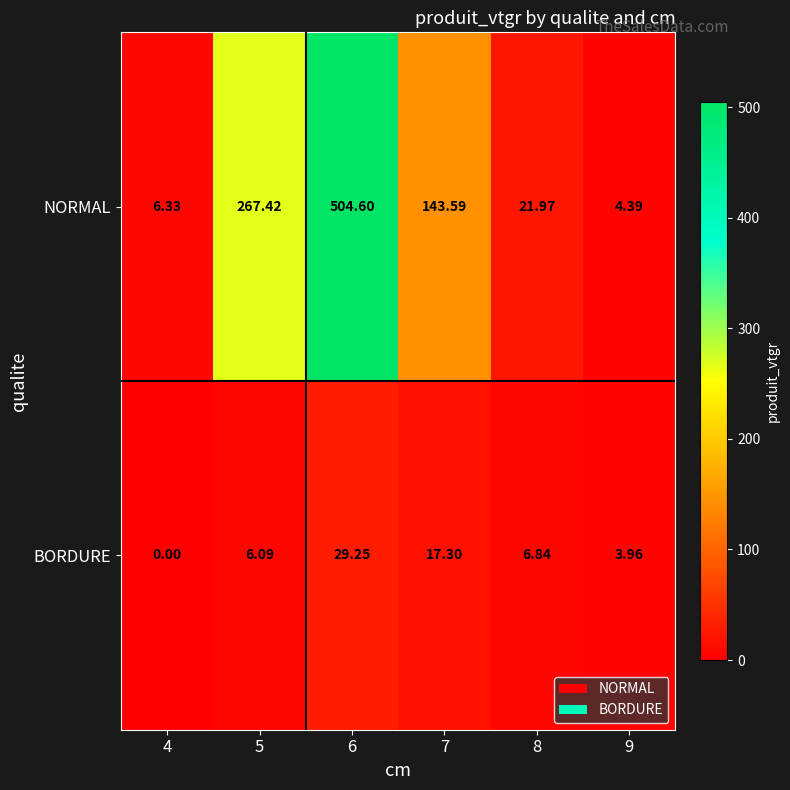

Which series has the widest spread of values?

NORMAL